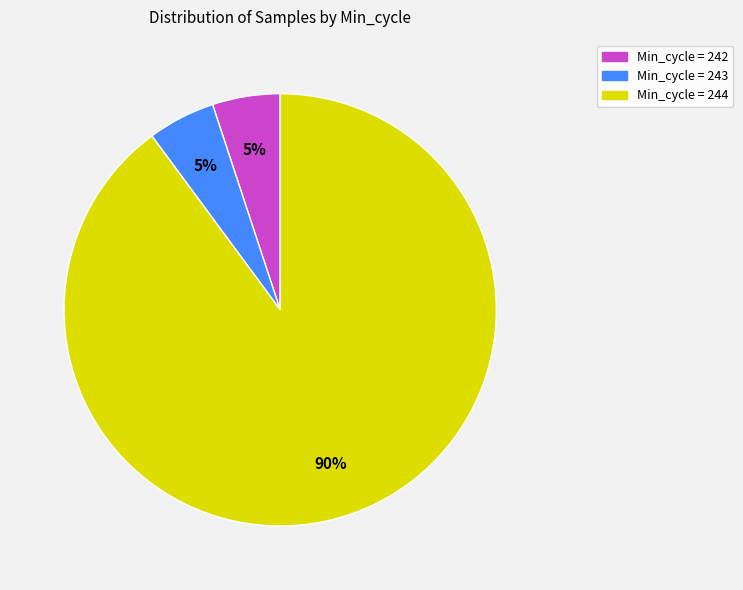

Does any single category account for the majority?

Yes